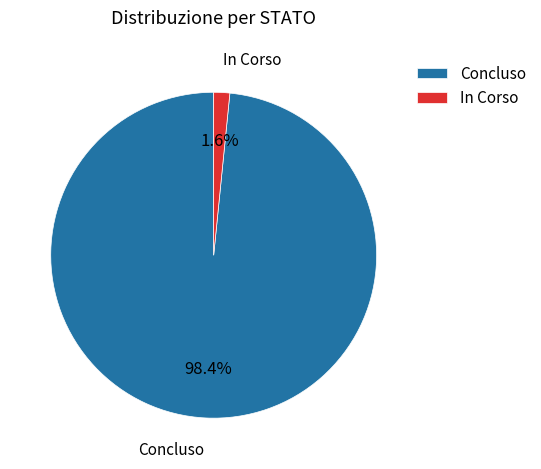

Between Concluso and In Corso, which is larger?

Concluso